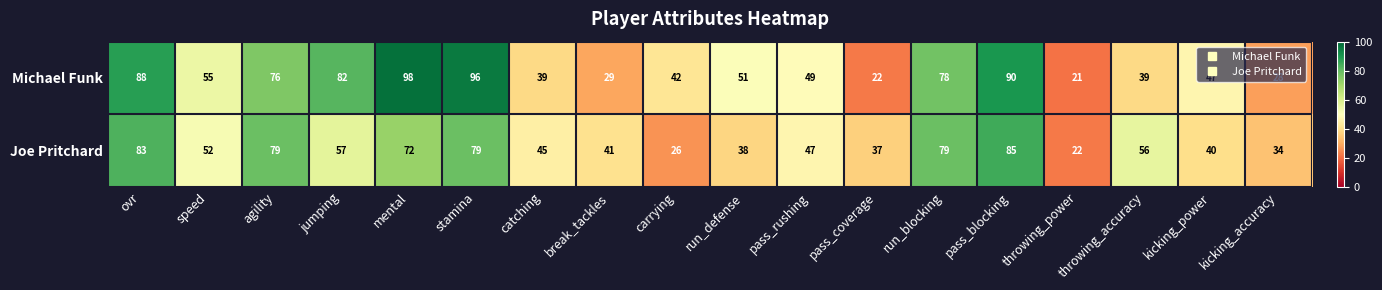

Which series has the largest total across all categories?

Michael Funk